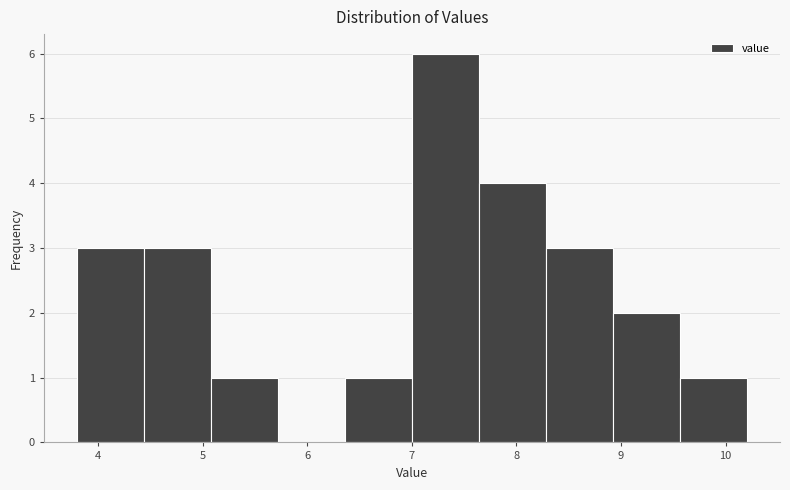

How tall is the bar that spans 4.44 to 5.08 on the x-axis? Neither the bar edges nor the heights are printed on the chart, so give them approximately, as read against the axes.

3